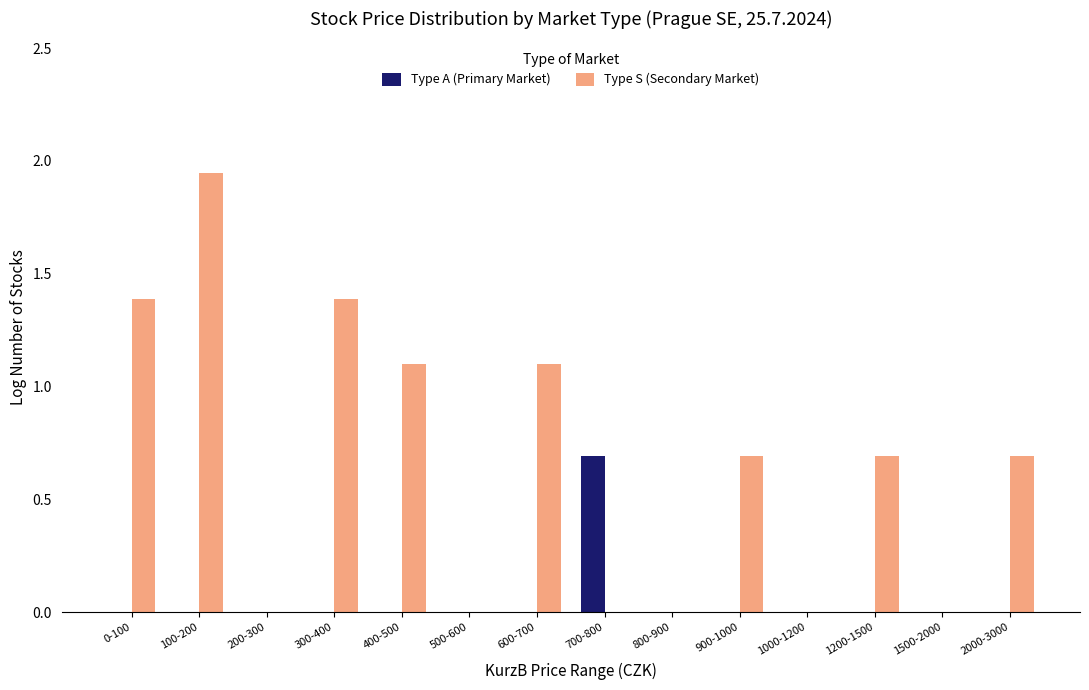

The Type S (Secondary Market) series shows 0.7 at 1200-1500. True or false?

True